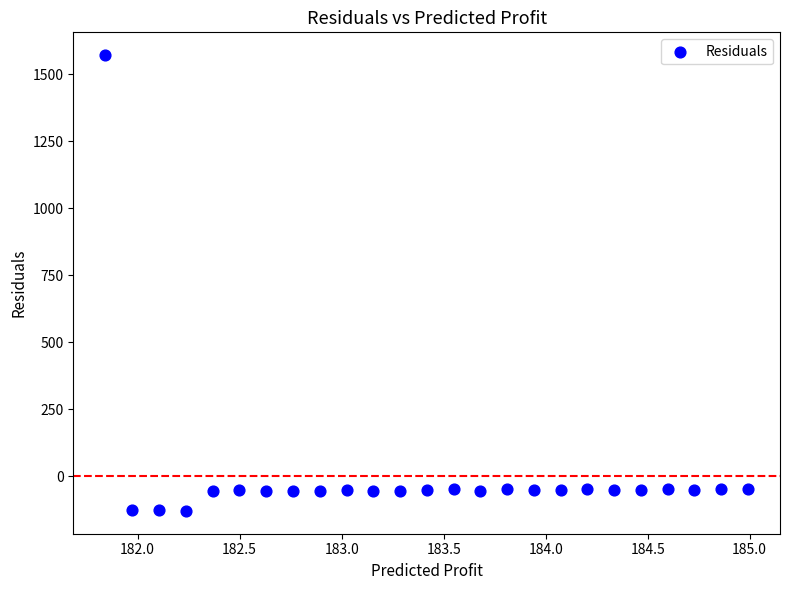

What is the range of Y values (max minus min)?

1699.9